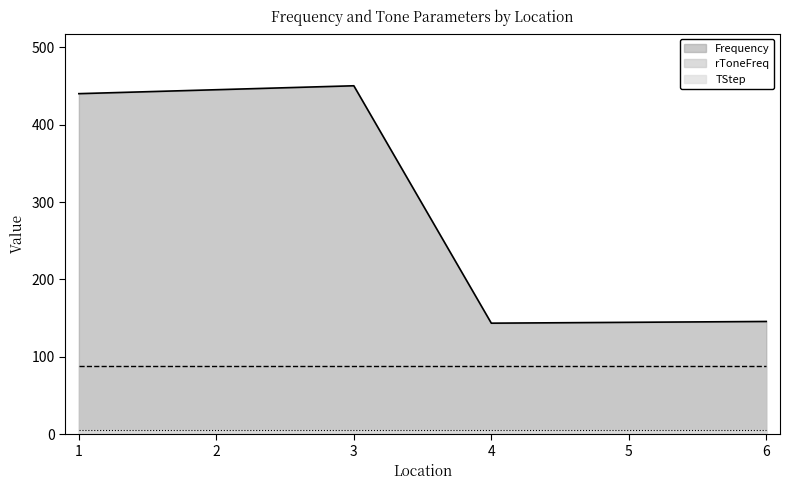

What are all the series names shown in the legend?

Frequency, rToneFreq, TStep